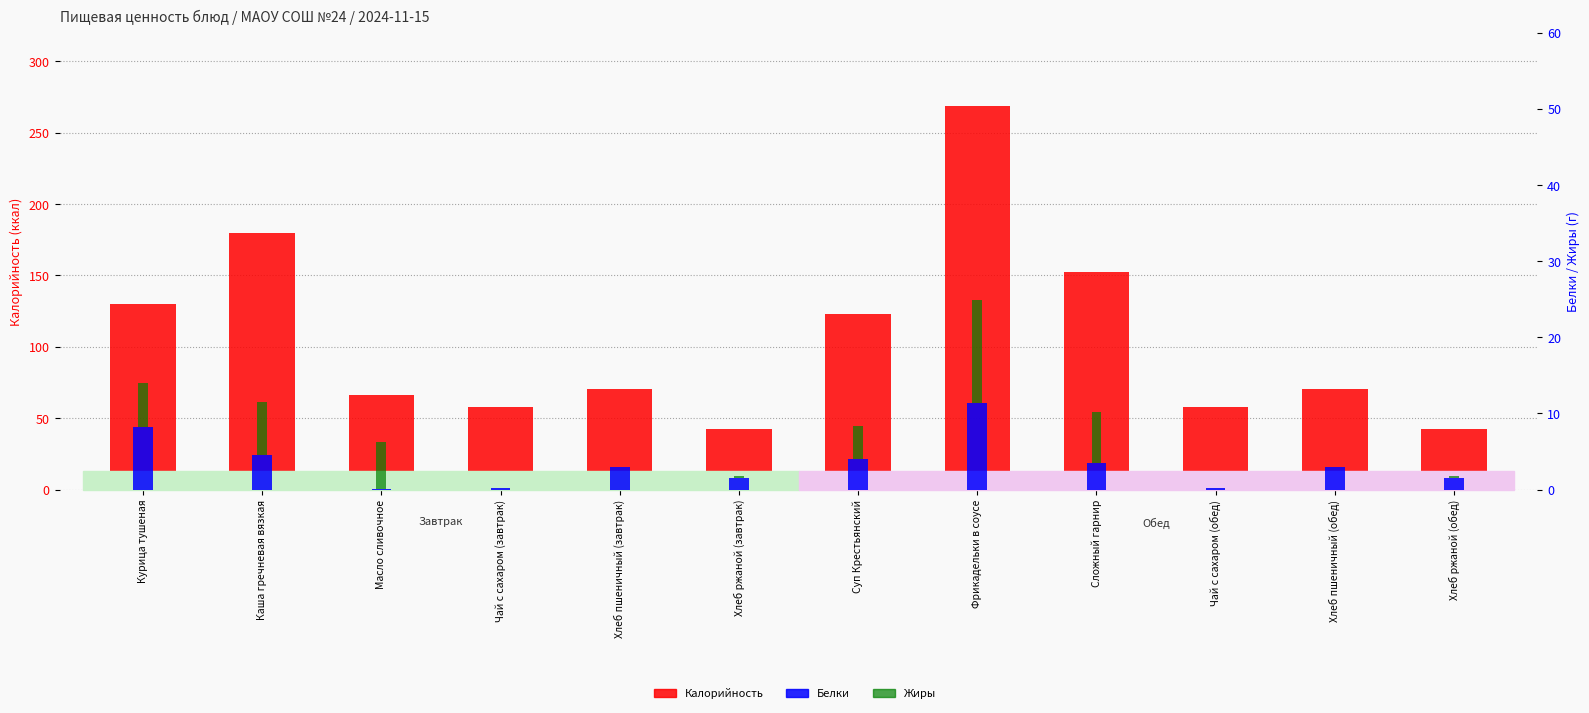

Reading left to right, transcribe all the data shown in this chart.

Калорийность: 129.8	180.0	66.0	58.0	70.5	42.4	122.8	269.0	152.3	58.0	70.5	42.4
Белки: 8.2	4.5	0.1	0.2	3.0	1.6	4.1	11.3	3.4	0.2	3.0	1.6
Жиры: 5.8	7.0	6.2	0.0	0.0	0.2	4.2	13.5	6.8	0.0	0.0	0.2